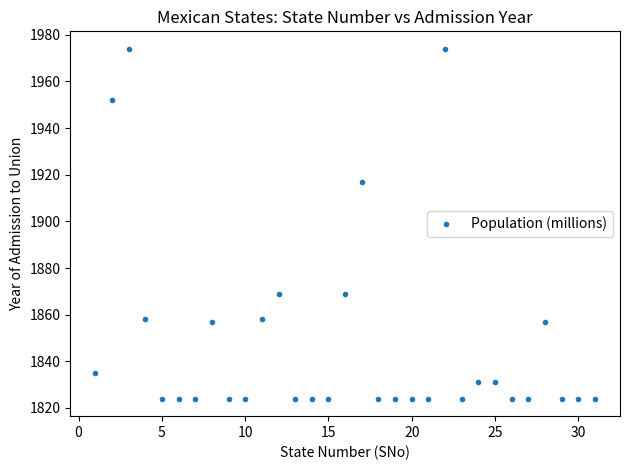

What Y value in the scatter plot is closest to 1899?

1917